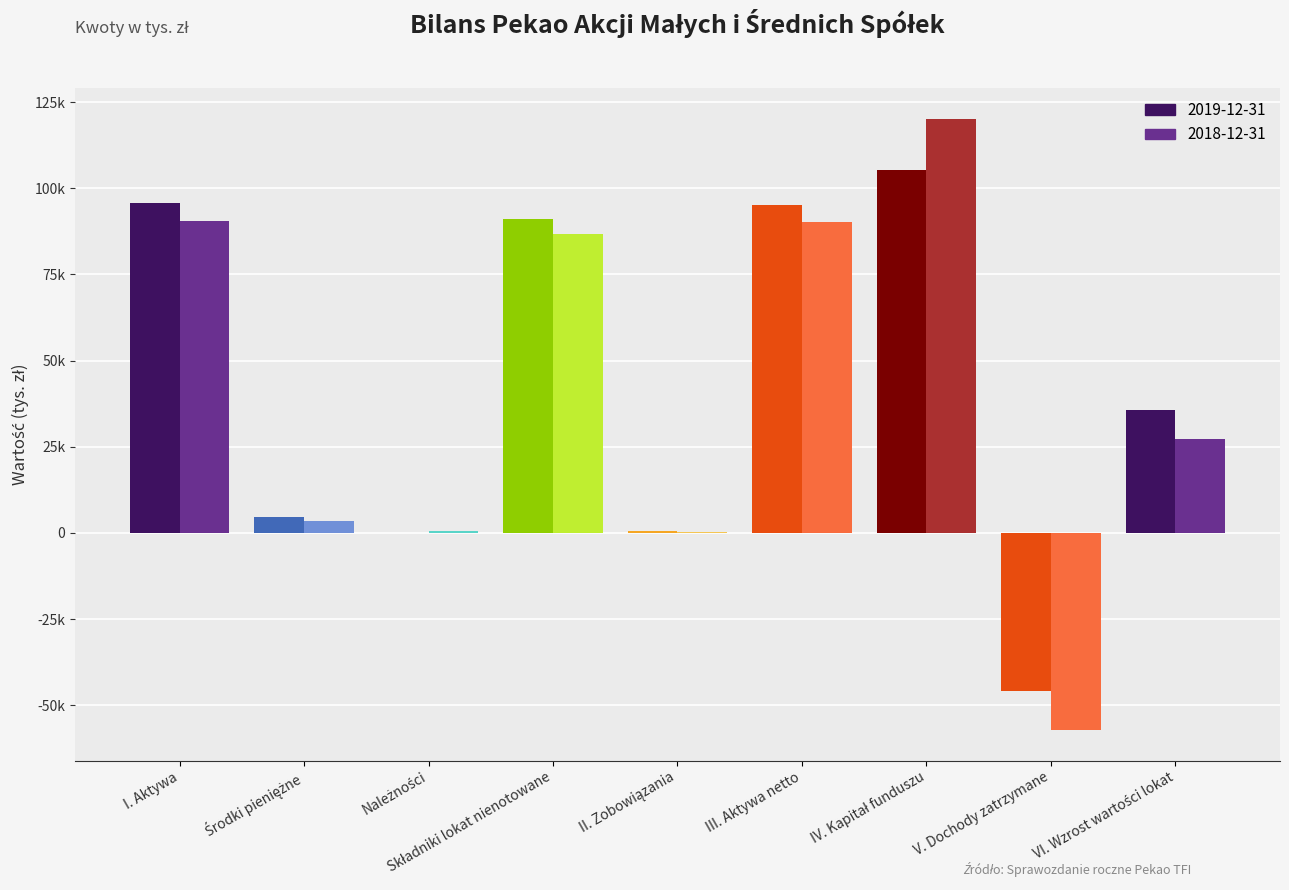

Reading left to right, transcribe all the data shown in this chart.

2019-12-31: I. Aktywa=95729	Środki pieniężne=4500	Należności=57	Składniki lokat nienotowane=91172	II. Zobowiązania=605	III. Aktywa netto=95124	IV. Kapitał funduszu=105150	V. Dochody zatrzymane=-45815	VI. Wzrost wartości lokat=35789
2018-12-31: I. Aktywa=90488	Środki pieniężne=3421	Należności=474	Składniki lokat nienotowane=86593	II. Zobowiązania=378	III. Aktywa netto=90110	IV. Kapitał funduszu=120168	V. Dochody zatrzymane=-57168	VI. Wzrost wartości lokat=27110